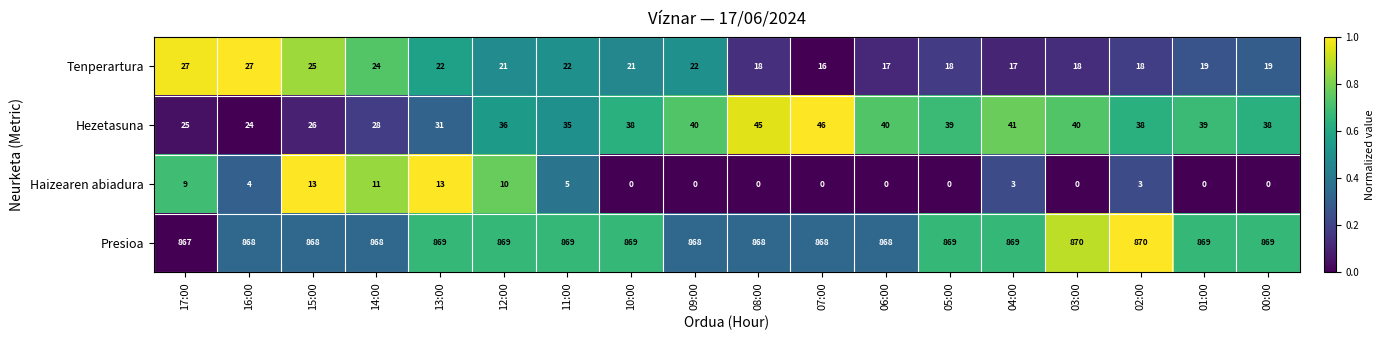

What is the total value across all series at 17:00?

928